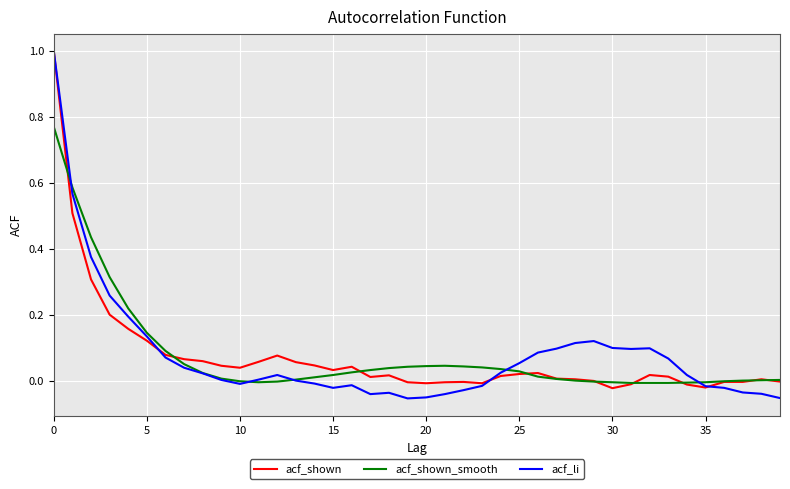

How many series are shown in this chart?

3